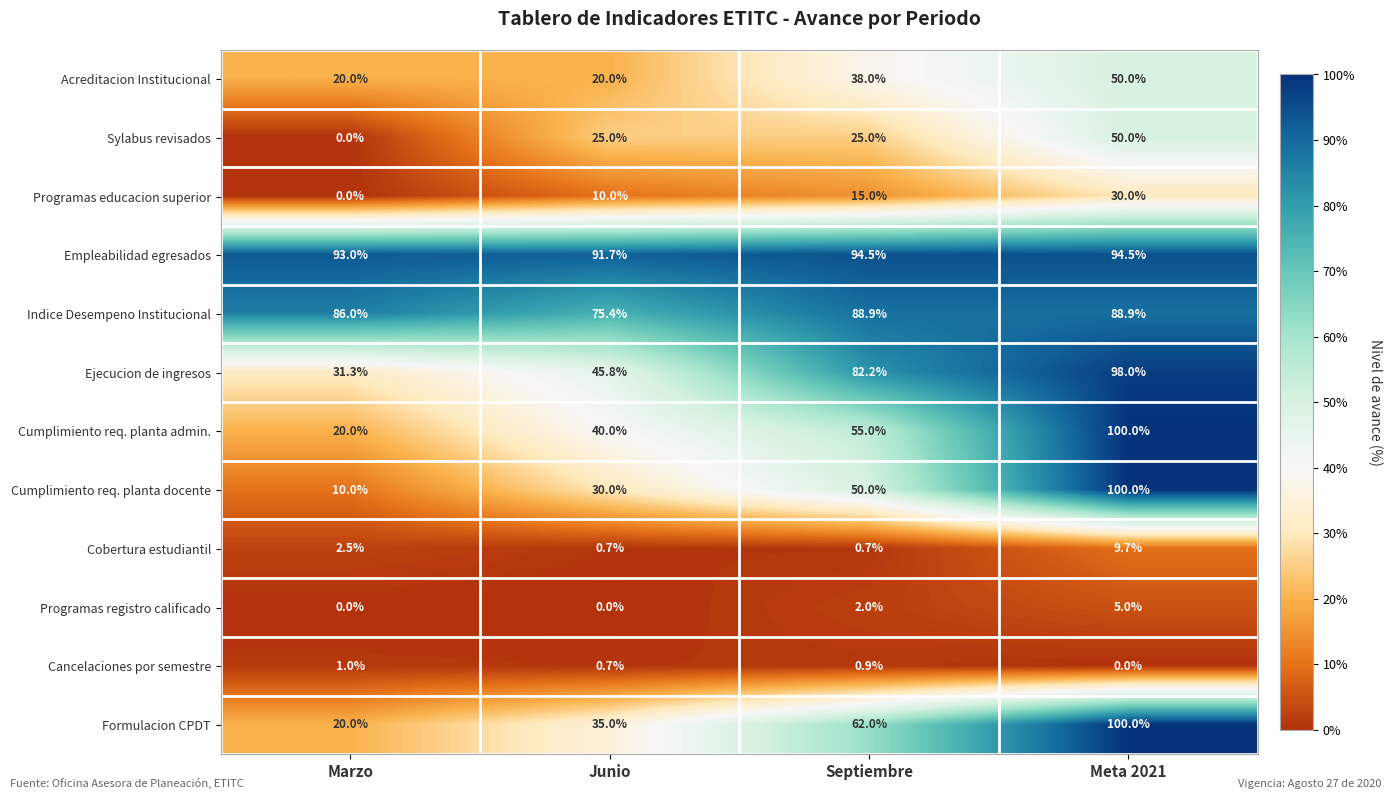

What is the spread (max minus min) of values at Meta 2021?

100.0